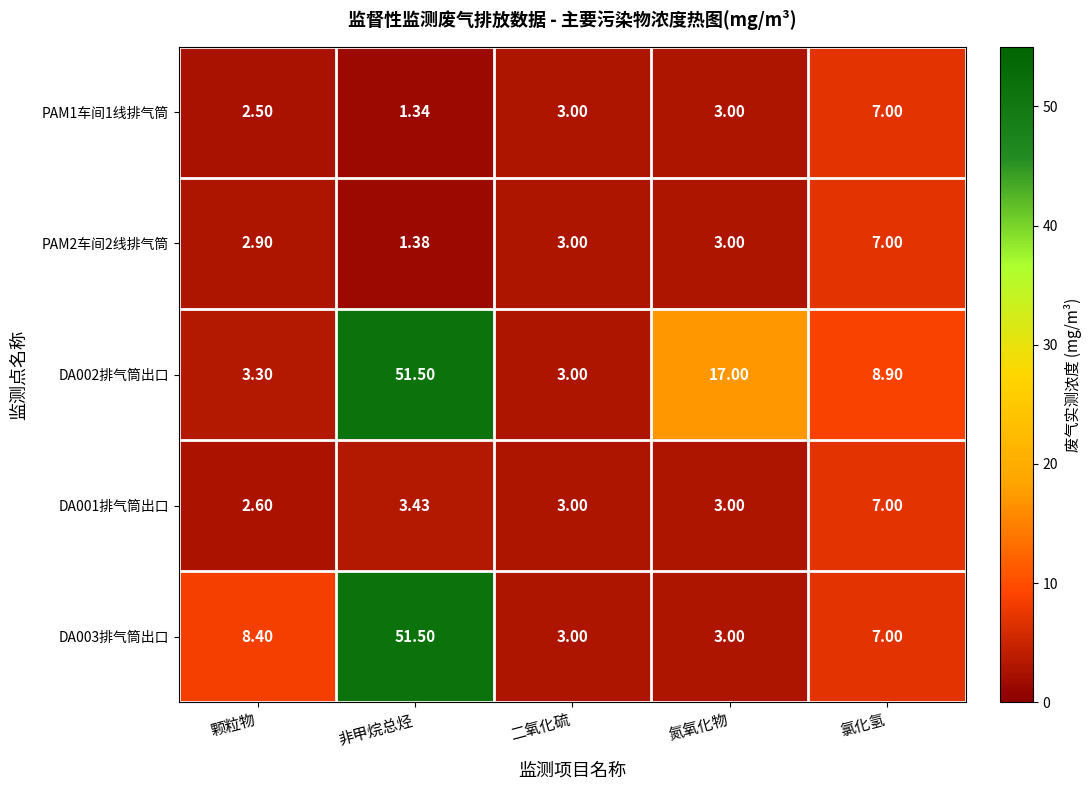

Where does the DA003排气筒出口 series first go above 7?

颗粒物